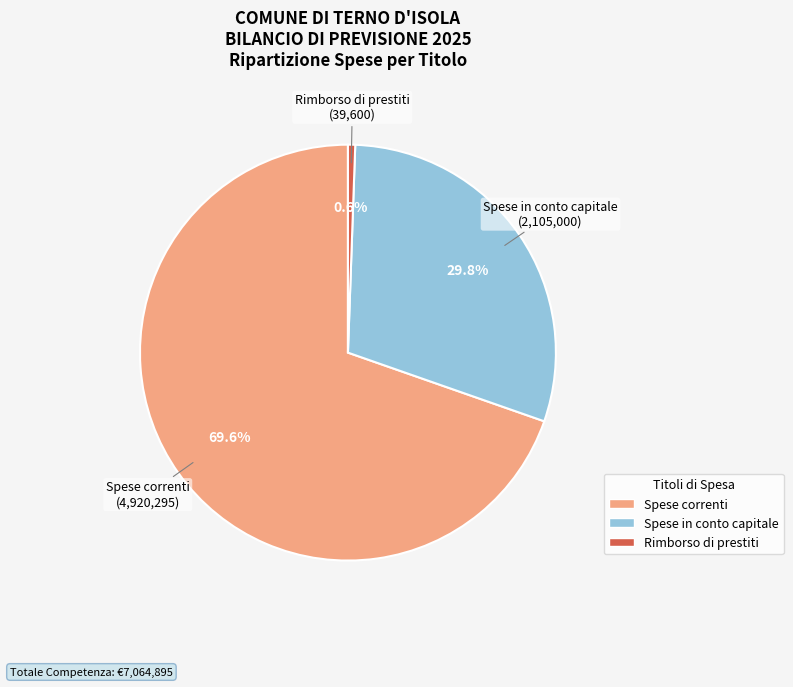

To the nearest percent, what percentage of the pie is Rimborso di prestiti?

1%